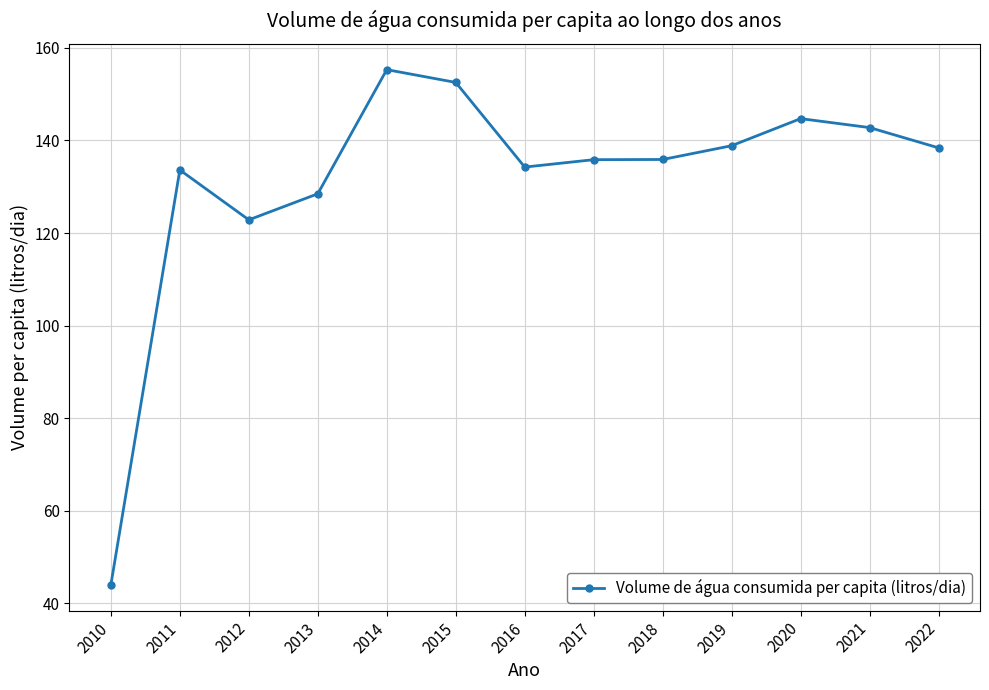

What is the average value?

131.3